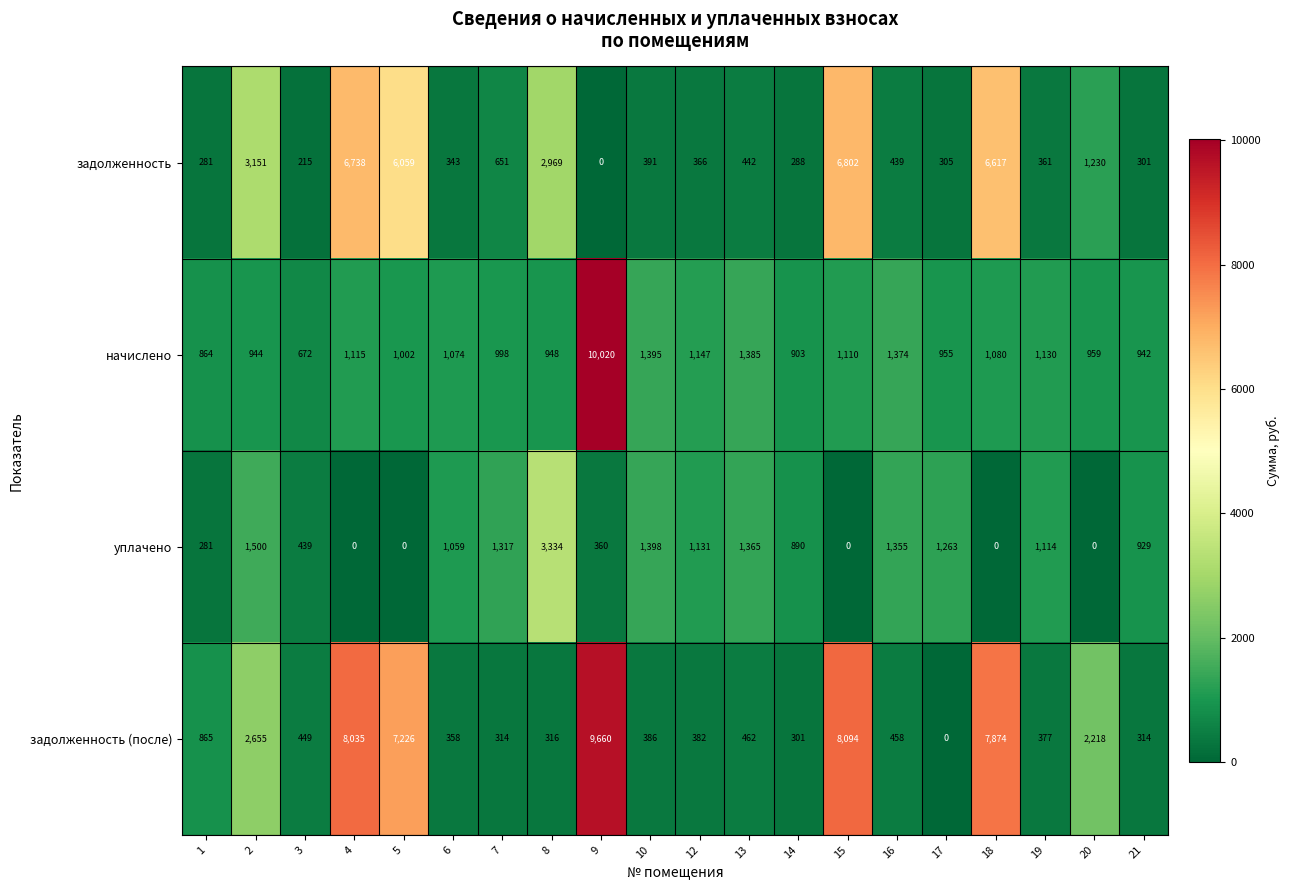

Which label corresponds to the largest value in the chart?

9